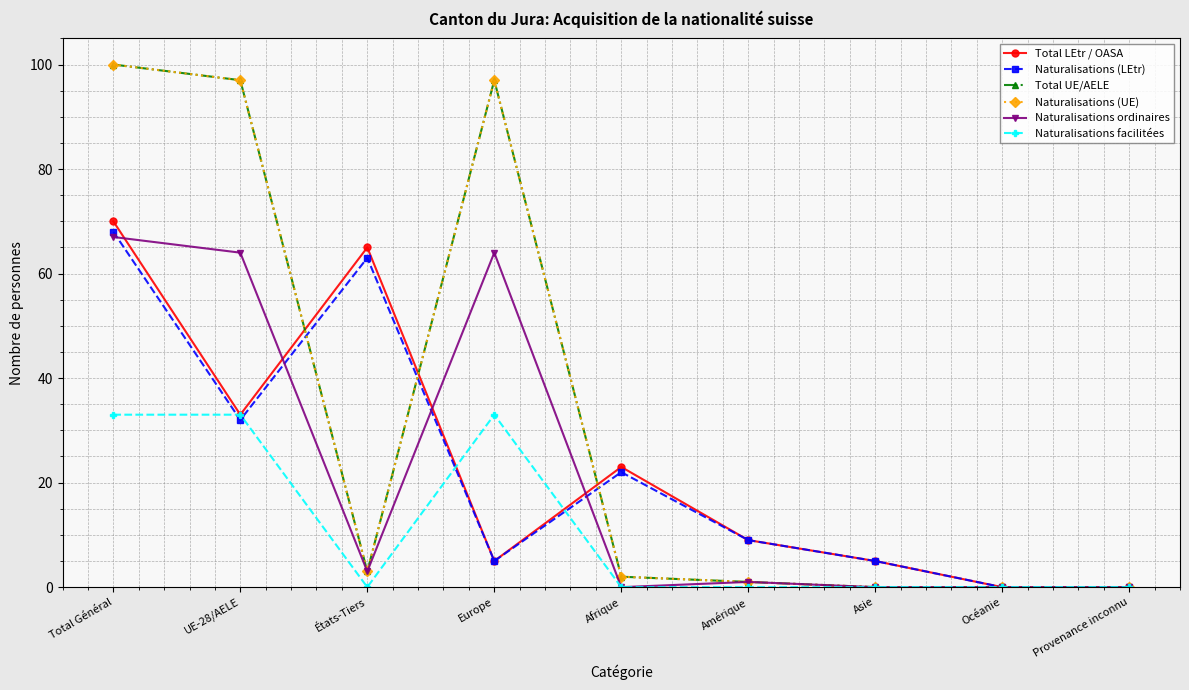

Does the chart have visible grid lines?

Yes